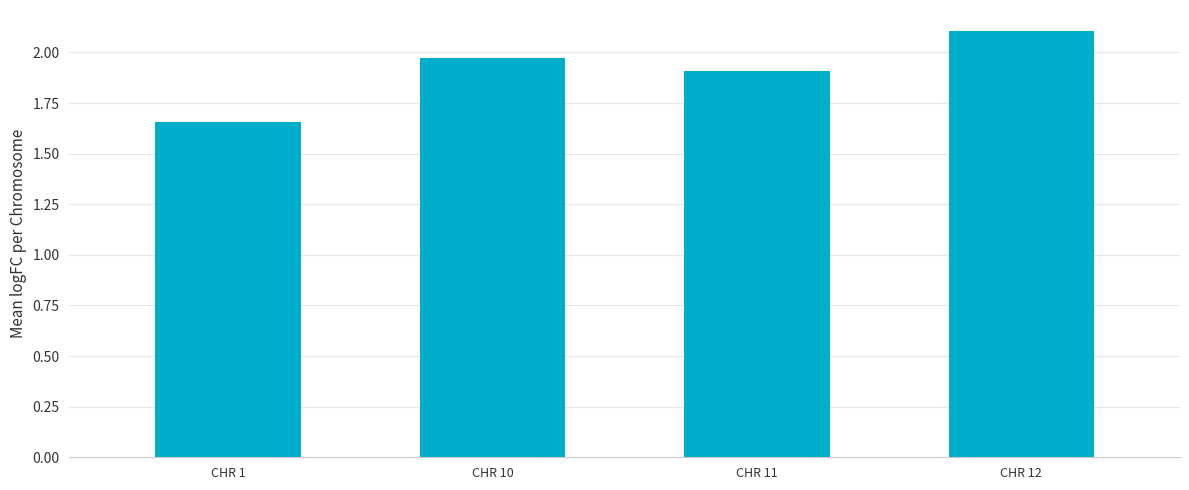

Rank the categories by value from highest to lowest.

CHR 12, CHR 10, CHR 11, CHR 1